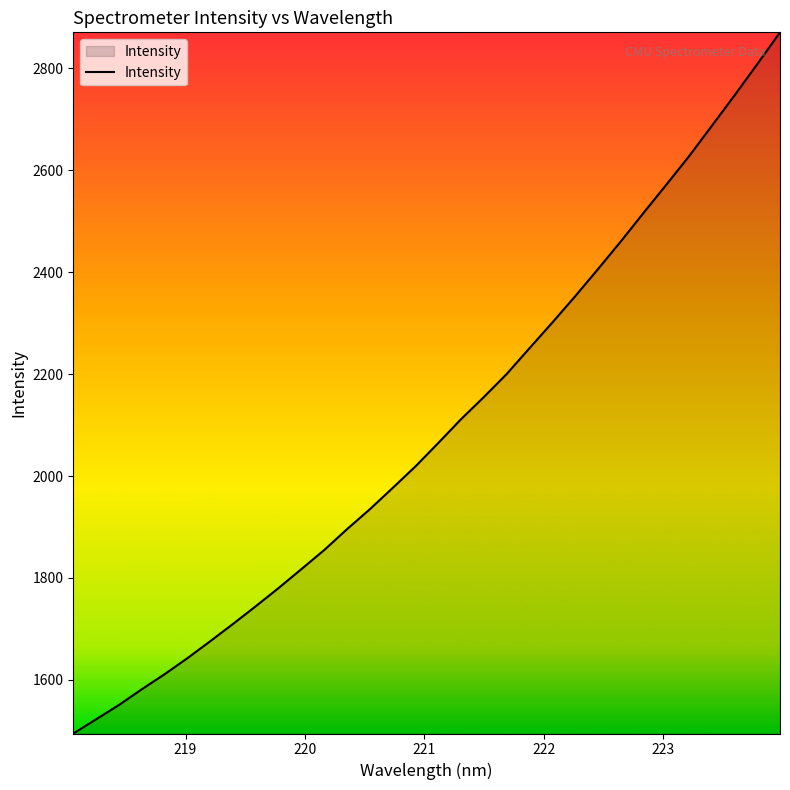

Count the number of values greater than 2064.

16